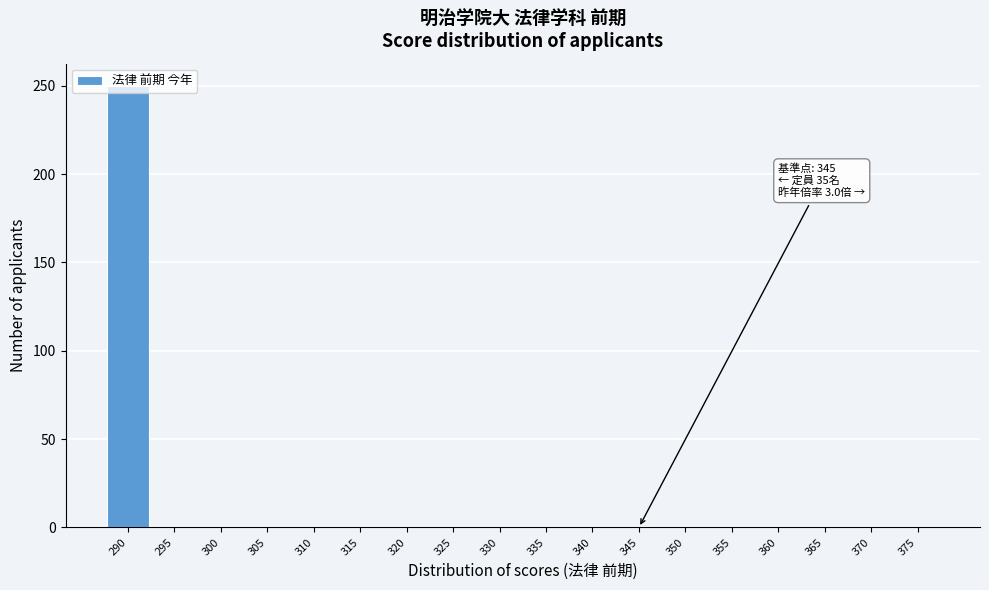

True or false: the data shows 161 at 345.

False